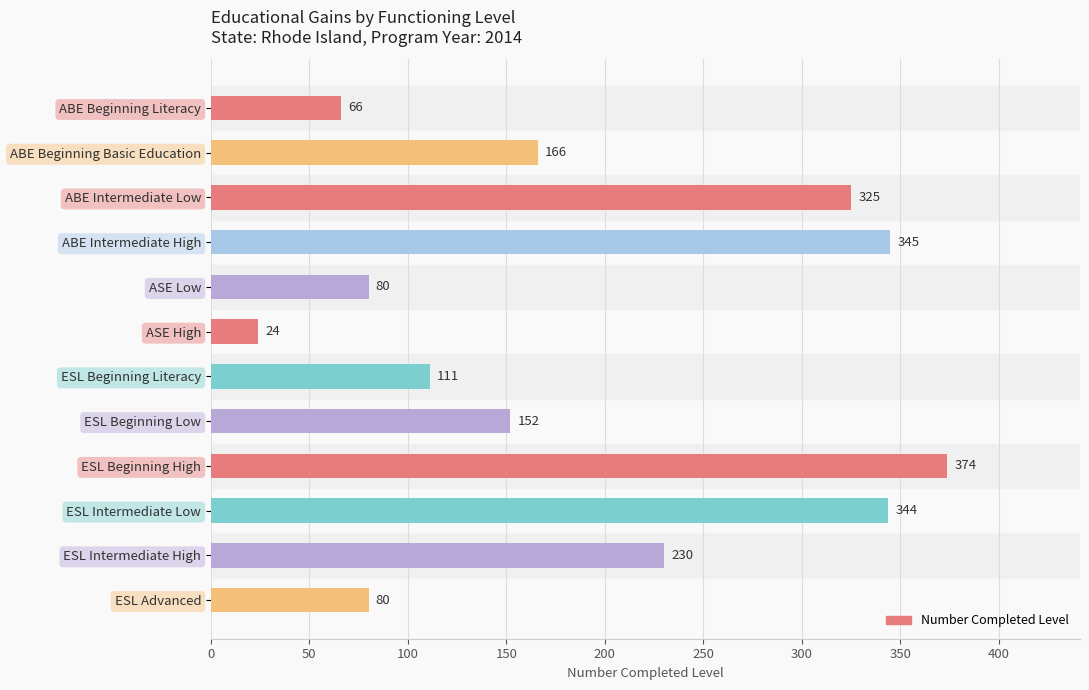

Between ESL Beginning High and ESL Intermediate High, which is larger?

ESL Beginning High